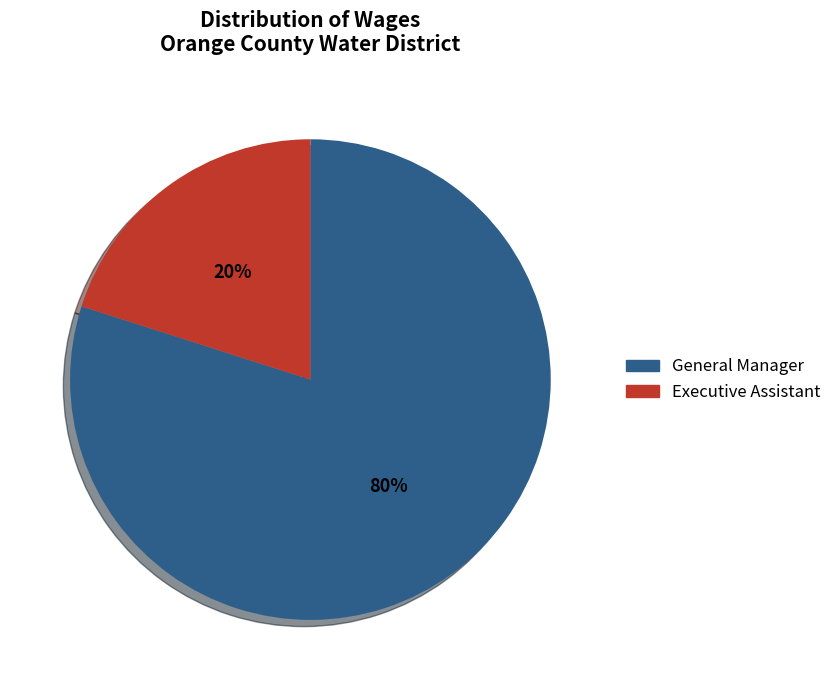

To the nearest percent, what portion does General Manager represent?

80%